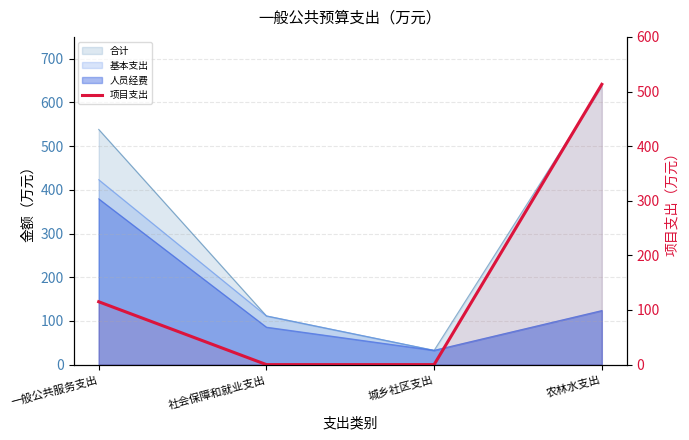

Which has a higher value, 社会保障和就业支出 or 农林水支出?

农林水支出